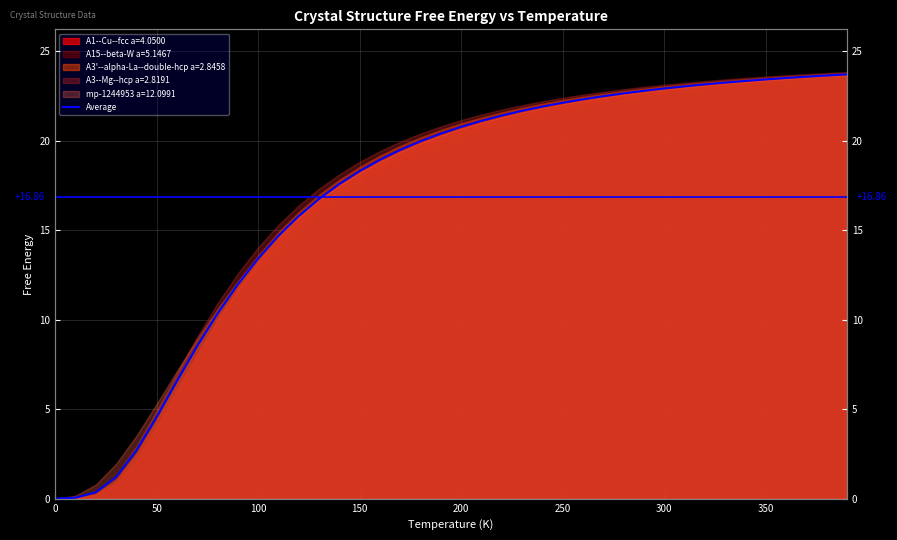

What is the sum of all values?

674.6